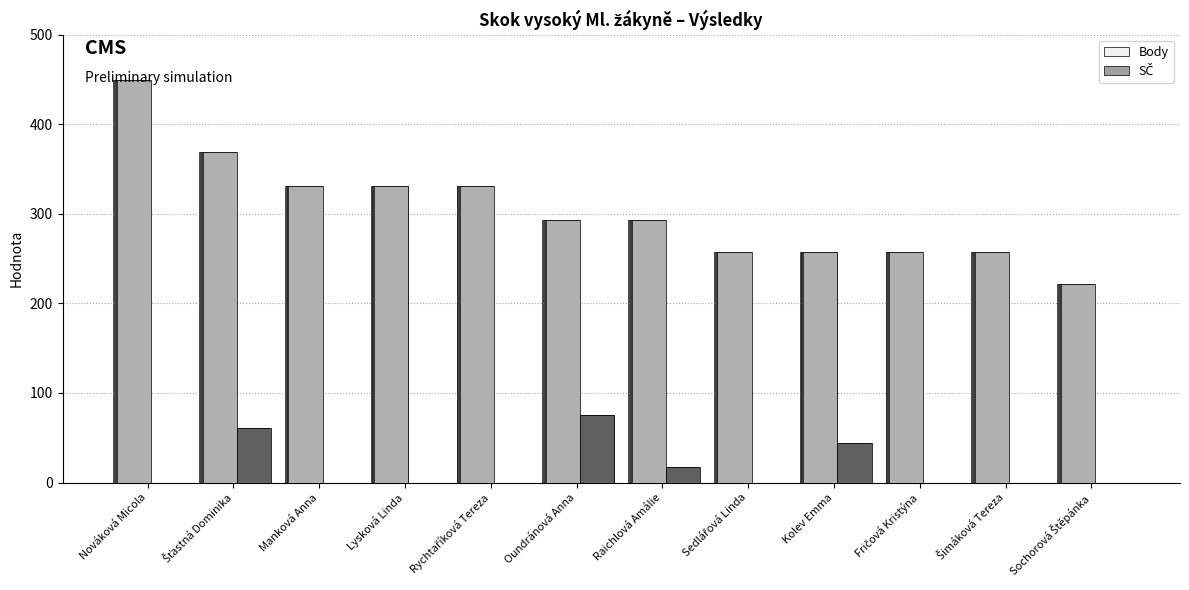

Does the chart contain stacked bars?

No